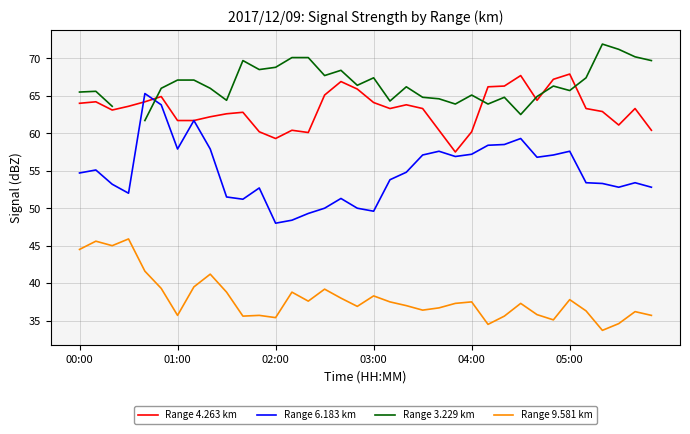

True or false: Range 9.581 km and Range 3.229 km intersect in this chart.

False